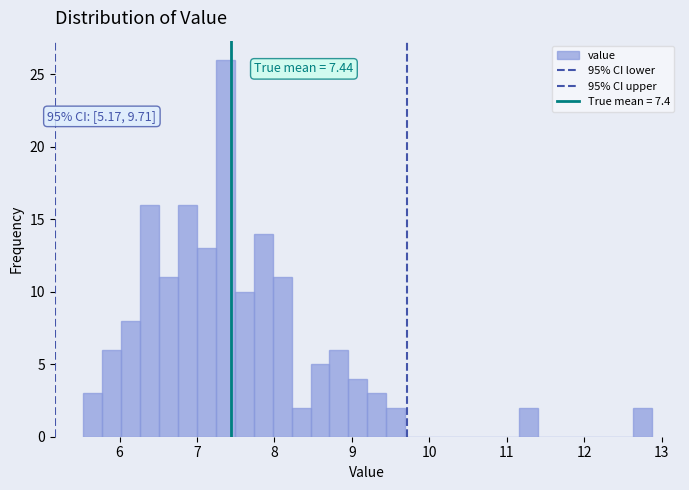

Read against the x-axis, roughly where is the centre of the tallest bar?

7.4